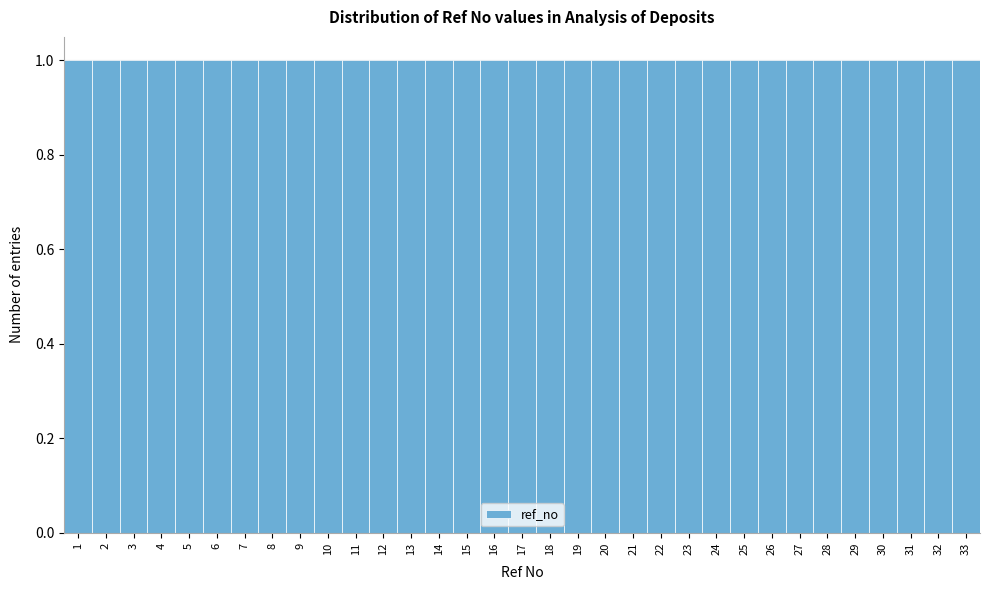

Reading left to right, list every bar in this chart as the range it spans on the x-axis followed by its height. The values are not printed on the chart, so give them approximately, as read against the axis.

0.5 to 1.5: 1
1.5 to 2.5: 1
2.5 to 3.5: 1
3.5 to 4.5: 1
4.5 to 5.5: 1
5.5 to 6.5: 1
6.5 to 7.5: 1
7.5 to 8.5: 1
8.5 to 9.5: 1
9.5 to 10.5: 1
10.5 to 11.5: 1
11.5 to 12.5: 1
12.5 to 13.5: 1
13.5 to 14.5: 1
14.5 to 15.5: 1
15.5 to 16.5: 1
16.5 to 17.5: 1
17.5 to 18.5: 1
18.5 to 19.5: 1
19.5 to 20.5: 1
20.5 to 21.5: 1
21.5 to 22.5: 1
22.5 to 23.5: 1
23.5 to 24.5: 1
24.5 to 25.5: 1
25.5 to 26.5: 1
26.5 to 27.5: 1
27.5 to 28.5: 1
28.5 to 29.5: 1
29.5 to 30.5: 1
30.5 to 31.5: 1
31.5 to 32.5: 1
32.5 to 33.5: 1